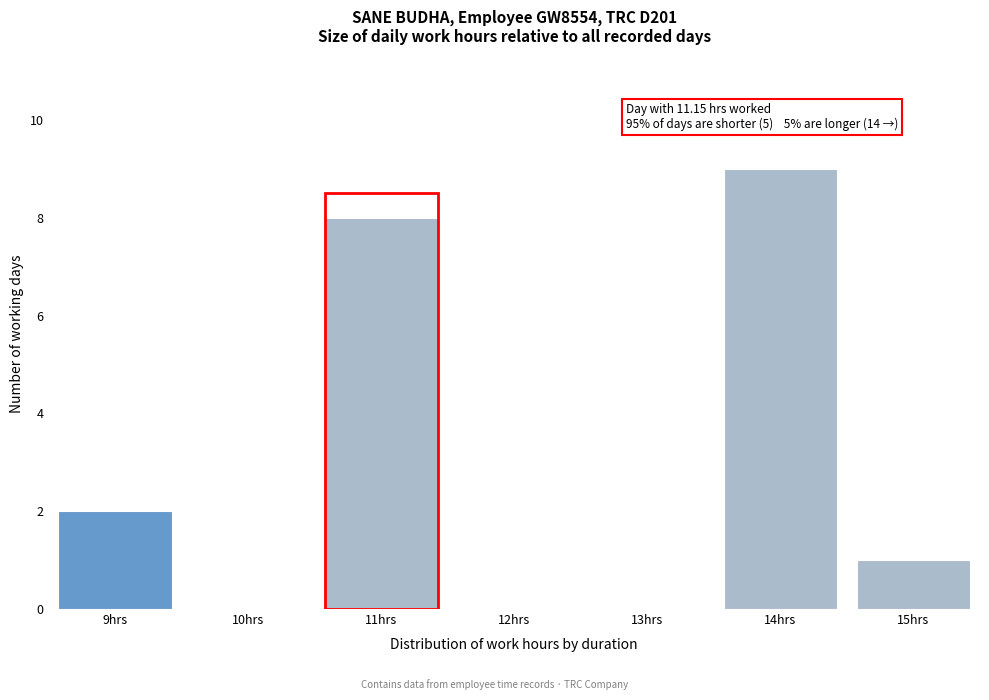

Reading right to left, what are all the values shown in this chart?

15hrs=1	14hrs=9	13hrs=0	12hrs=0	11hrs=8	10hrs=0	9hrs=2